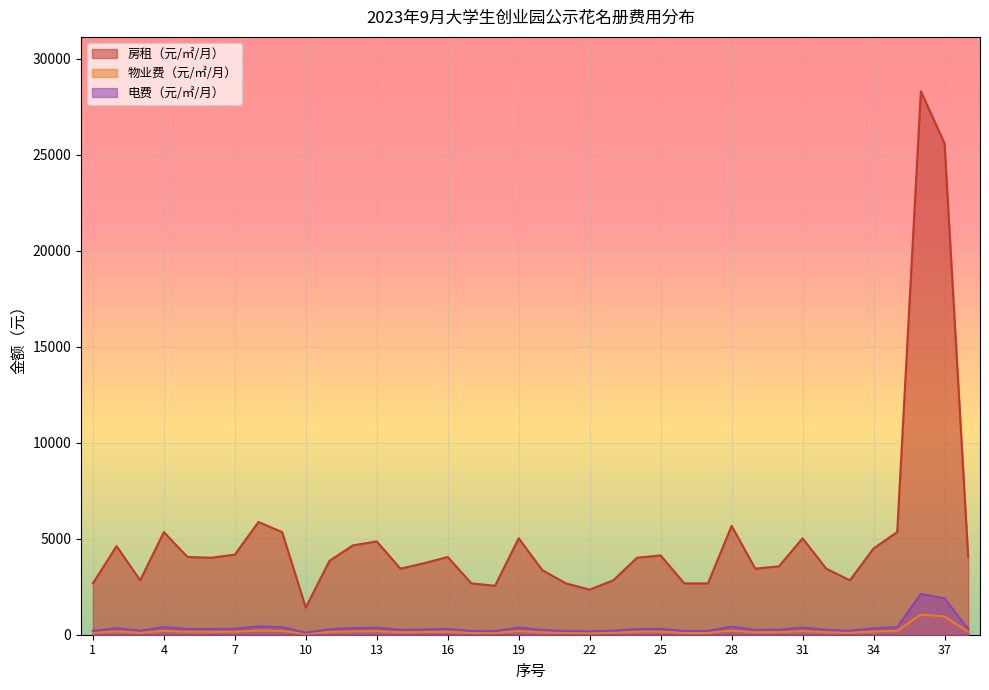

True or false: 物业费（元/㎡/月） and 电费（元/㎡/月） intersect in this chart.

False